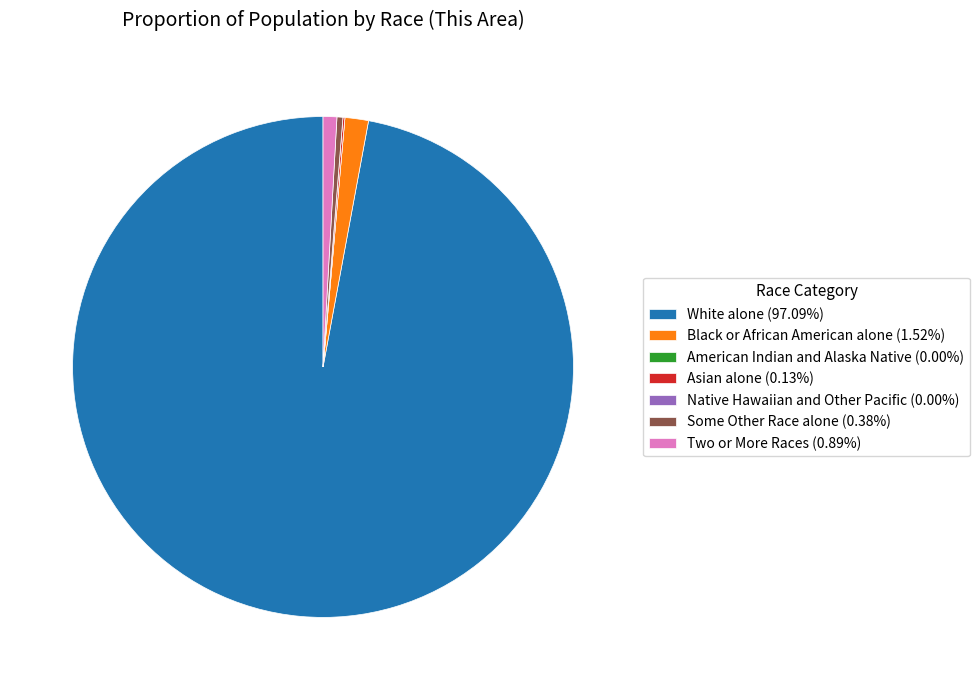

Does any single category account for the majority?

Yes